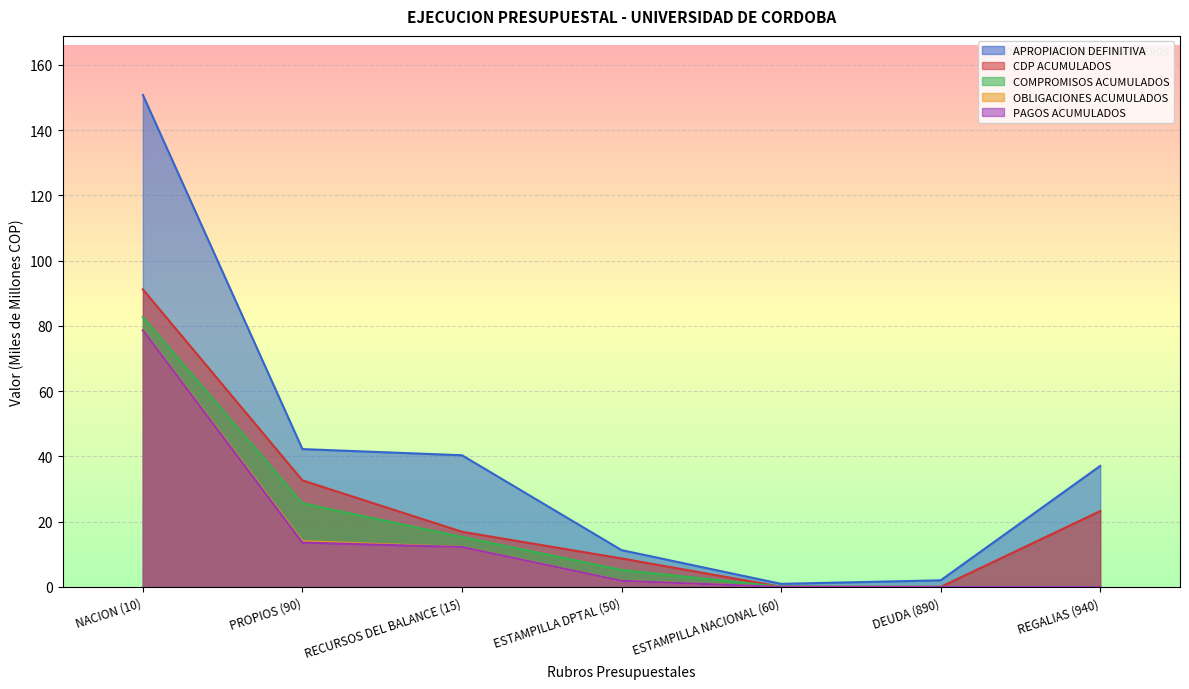

What value does the PAGOS ACUMULADOS series have at ESTAMPILLA DPTAL (50)?

1.9